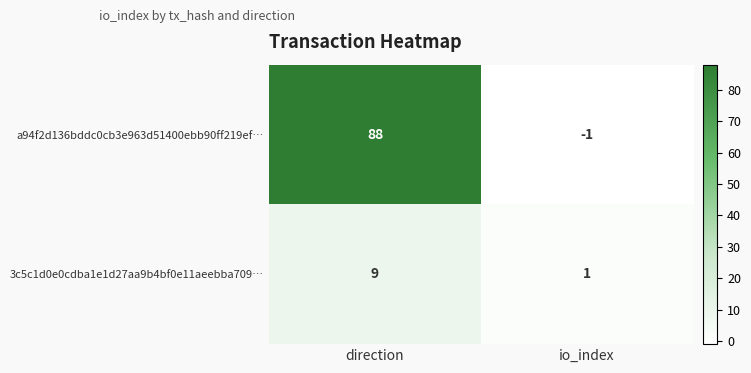

At which category is the sum across all series the highest?

direction